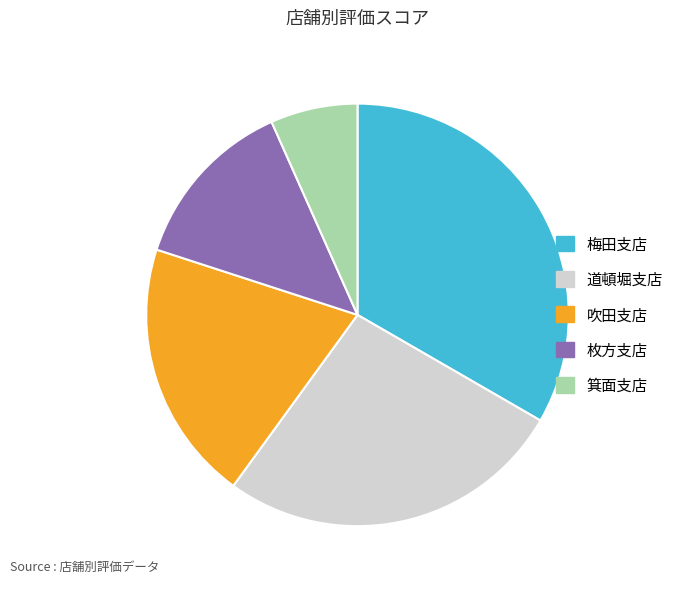

Which slice is the largest?

梅田支店